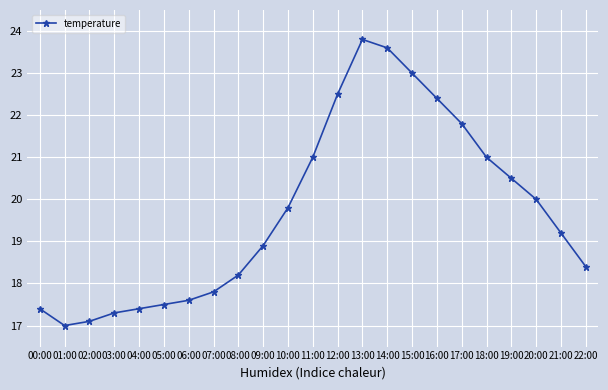

What is the change in value from 17:00 to 21:00?

-2.6